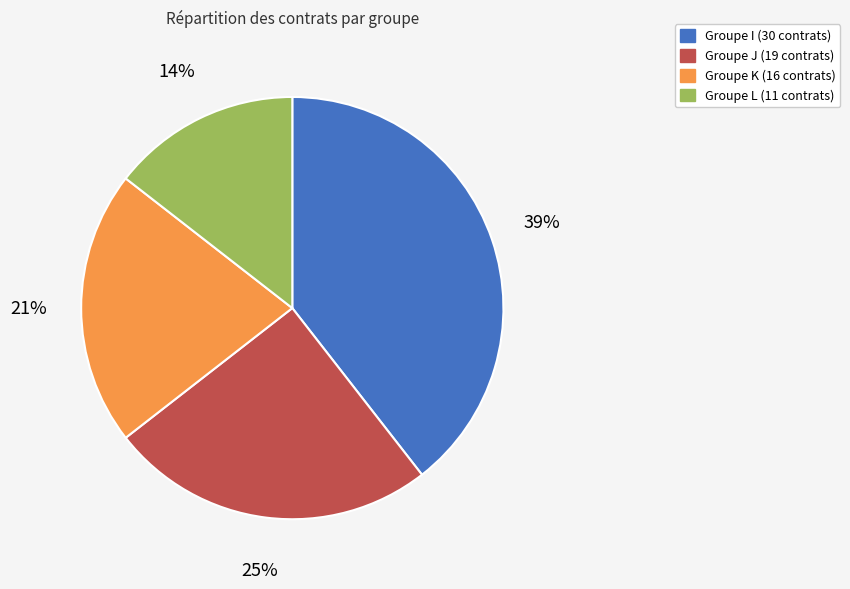

Is there a majority slice in this chart?

No